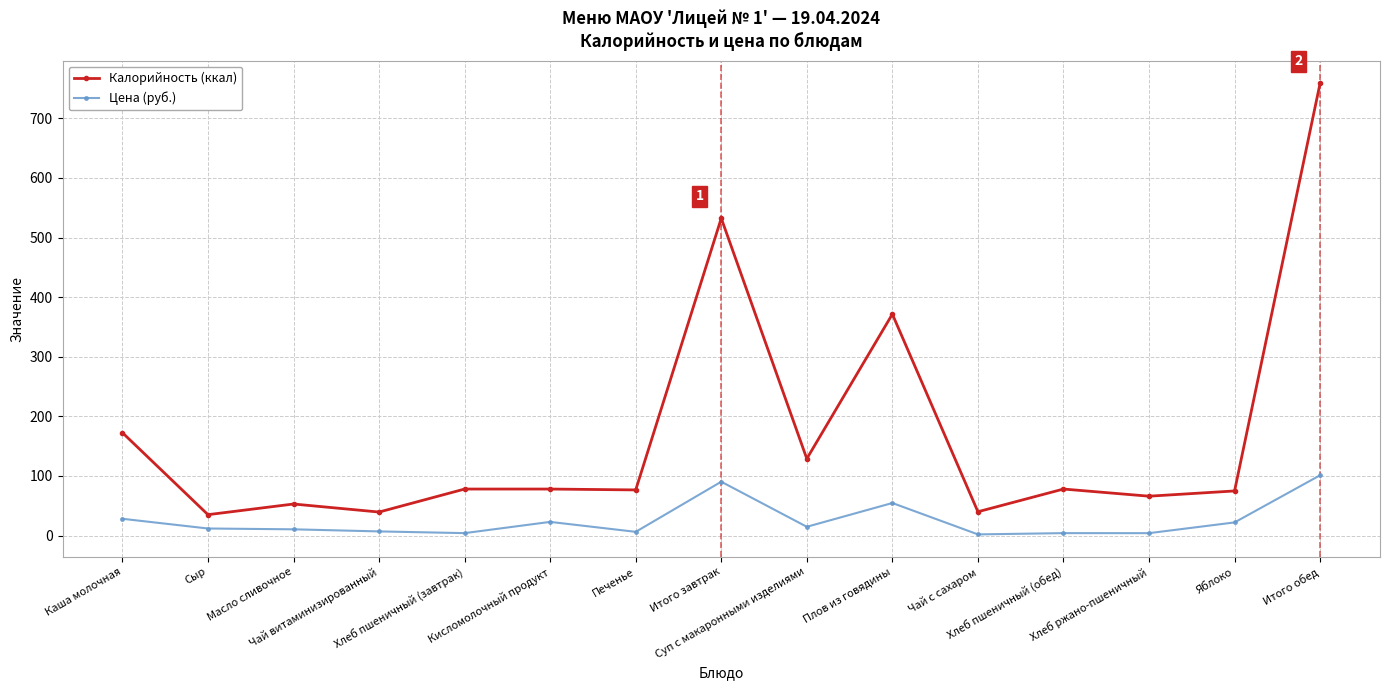

What is the smallest value displayed?

1.9